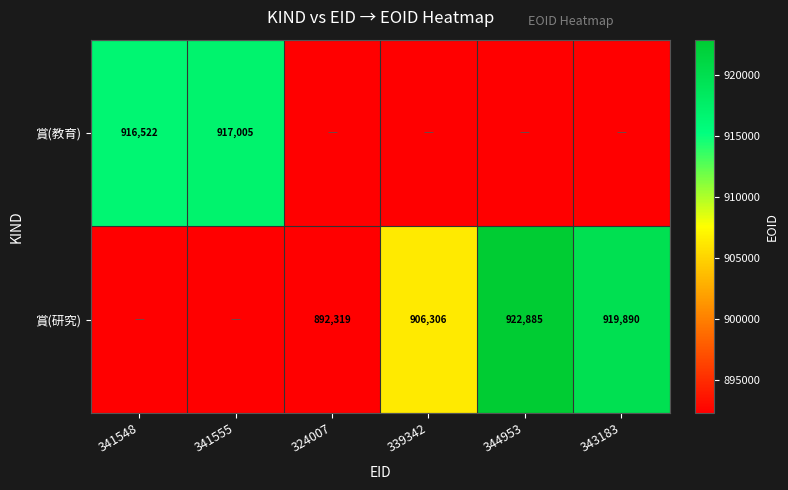

What is the difference between the 賞(研究) values at 343183 and 339342?

13584